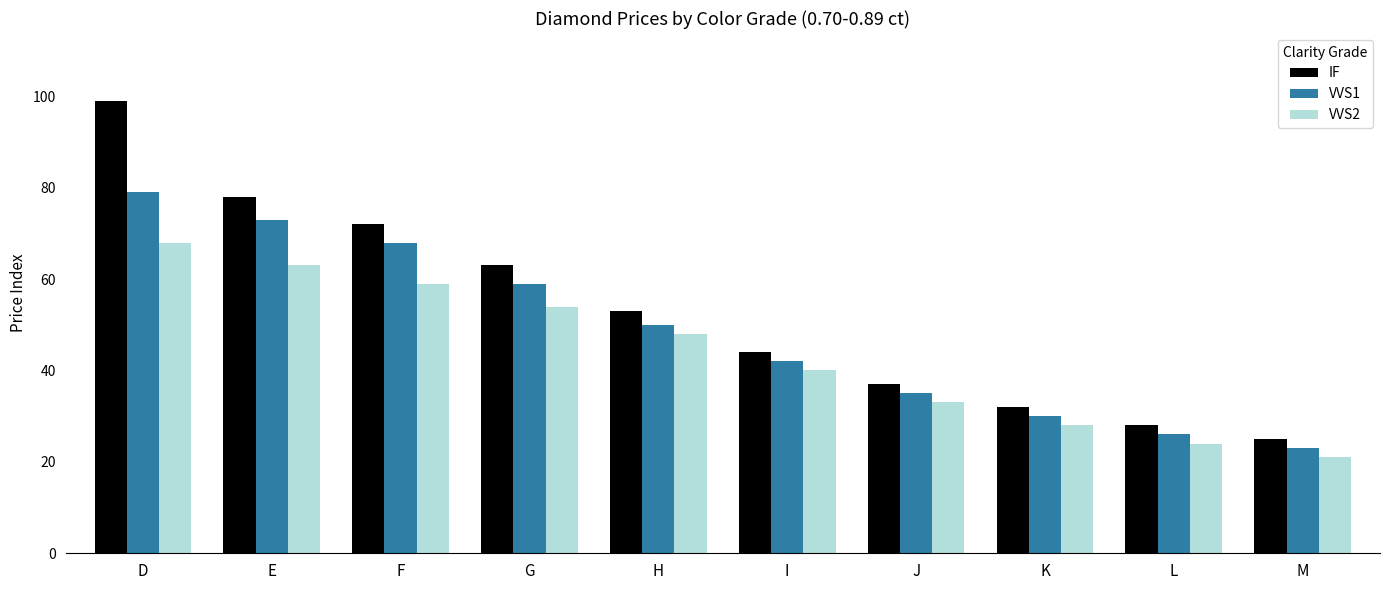

At which label does VVS2 first exceed 48?

D